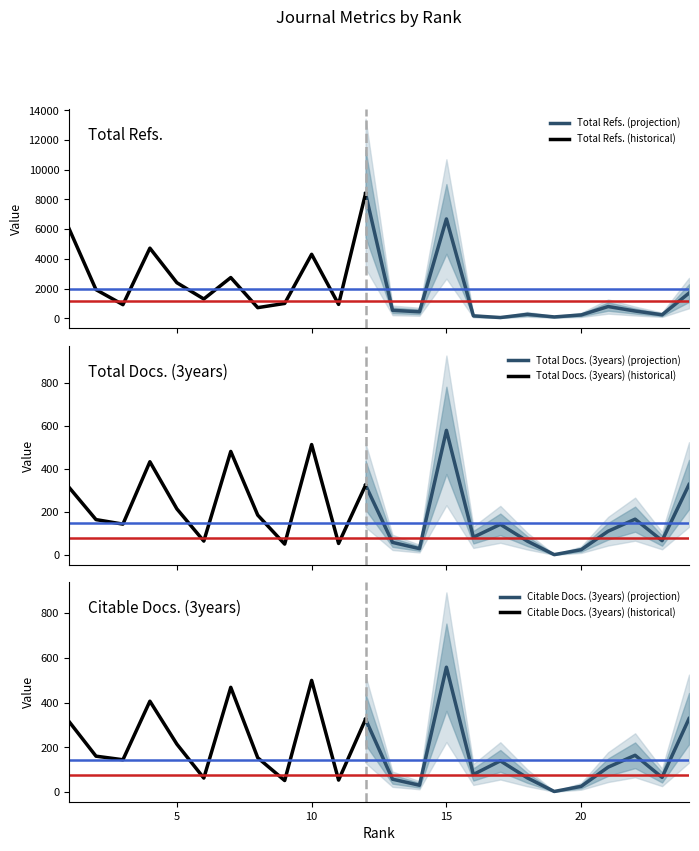

Is it true that Total Refs. equals 57 at 19?

False